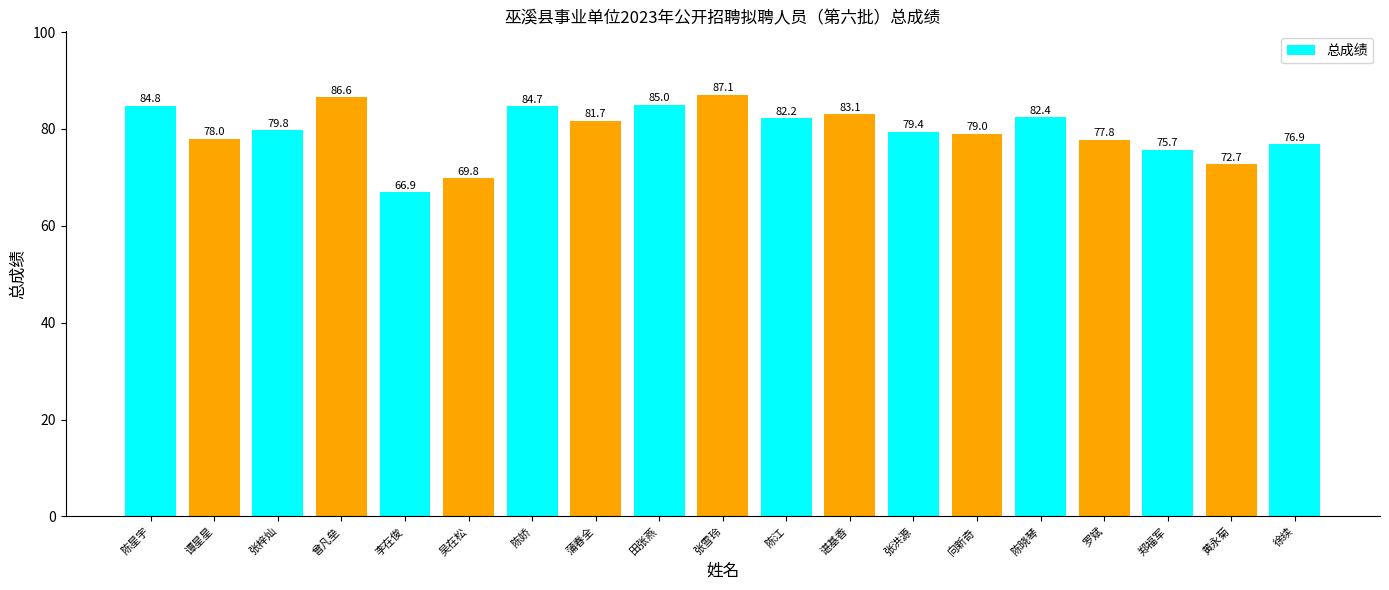

What is the change in value from 张雪玲 to 罗斌?

-9.3